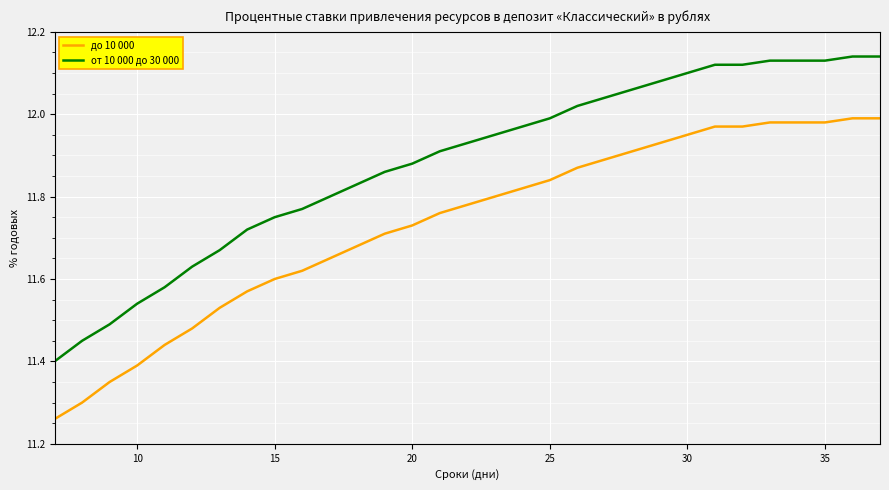

What is the difference between the maximum and minimum values in the от 10 000 до 30 000 series?

0.7